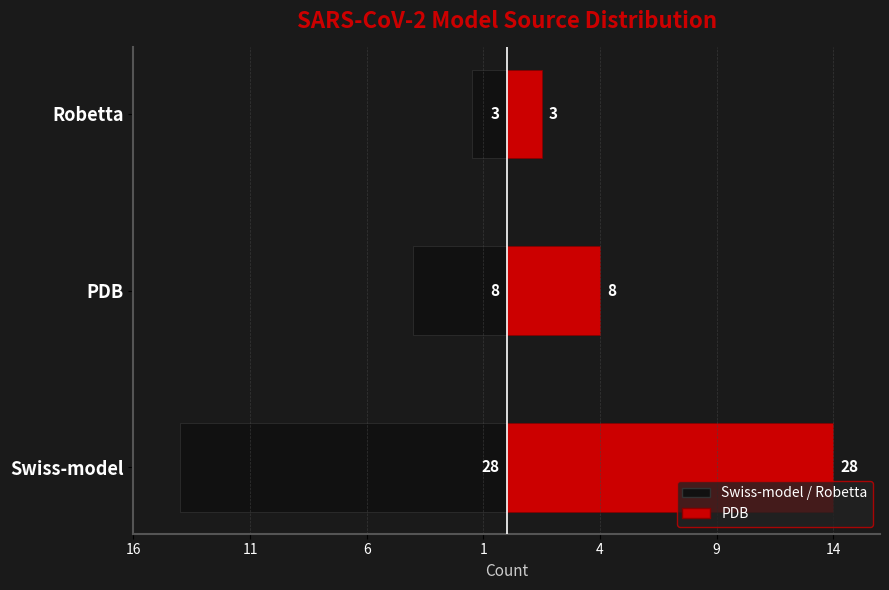

List the series in order of their peak value, lowest first.

Left (Black), Right (Red)